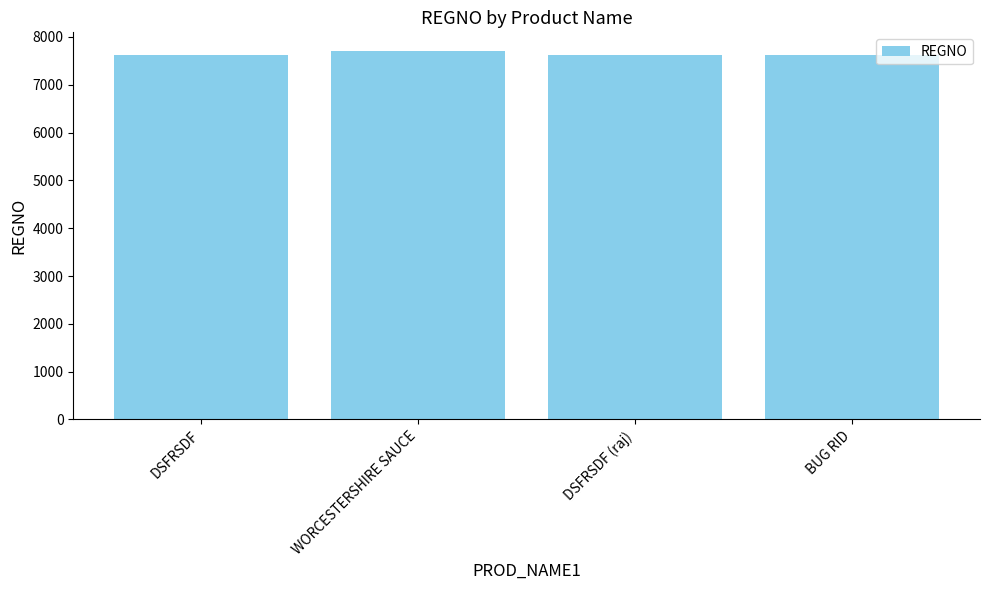

Is it true that the value at DSFRSDF is 13065?

False